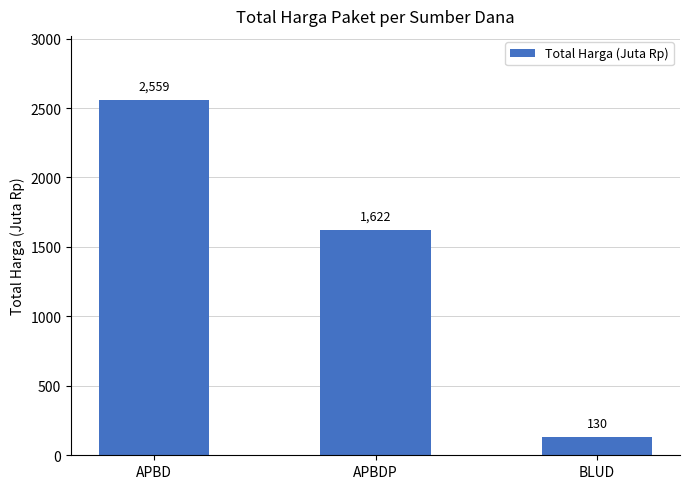

Which label corresponds to the smallest value in the chart?

BLUD